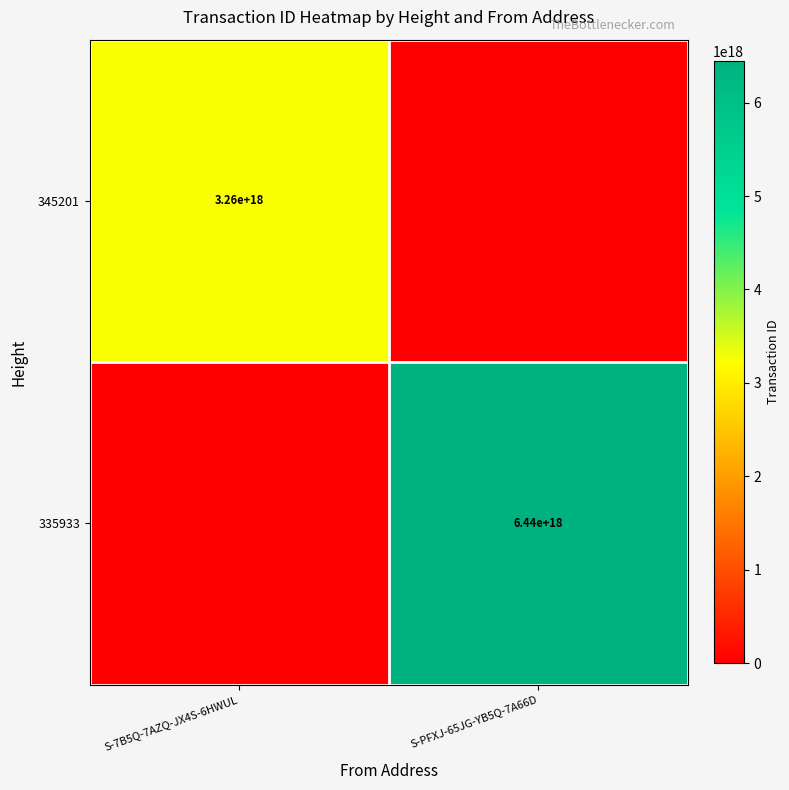

How many categories are shown in the chart?

2